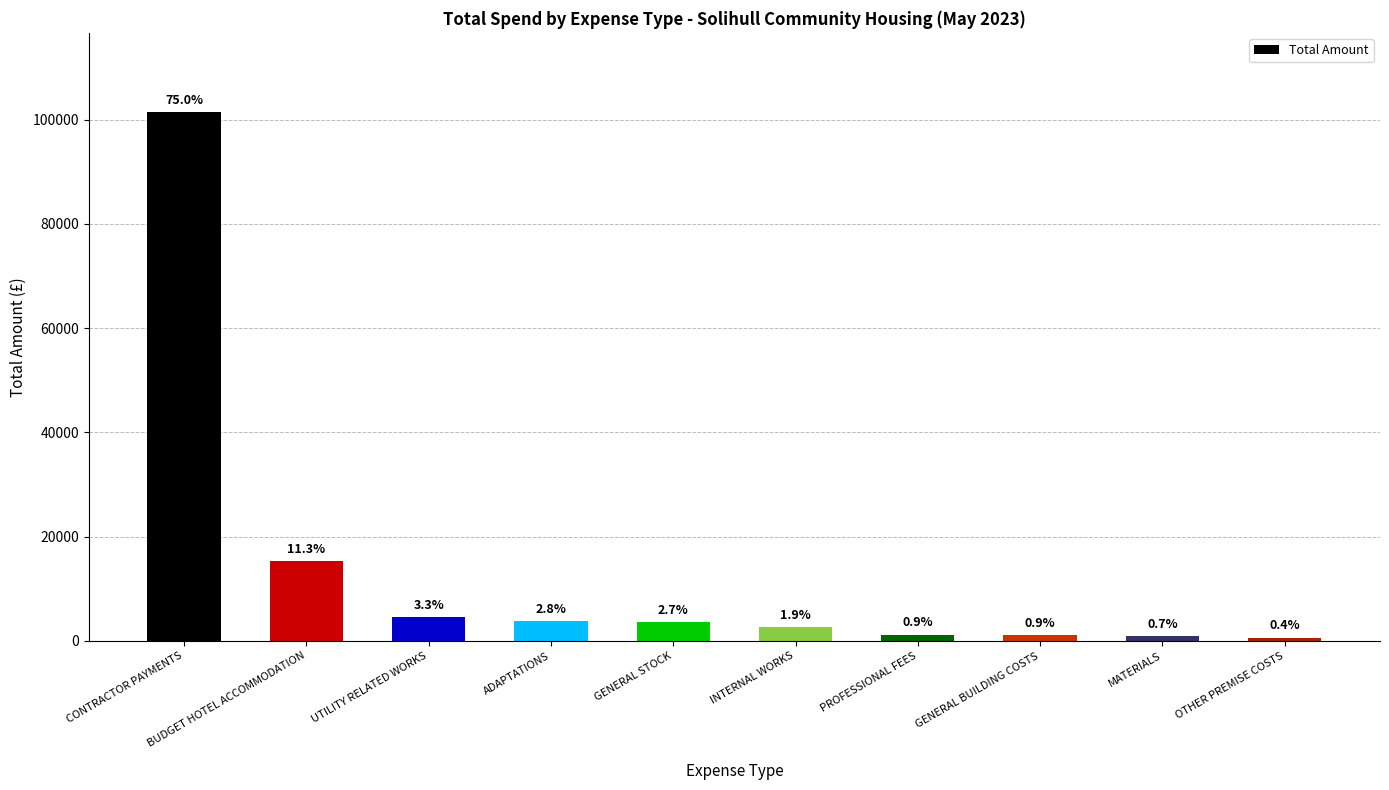

How many bars are there in total?

10